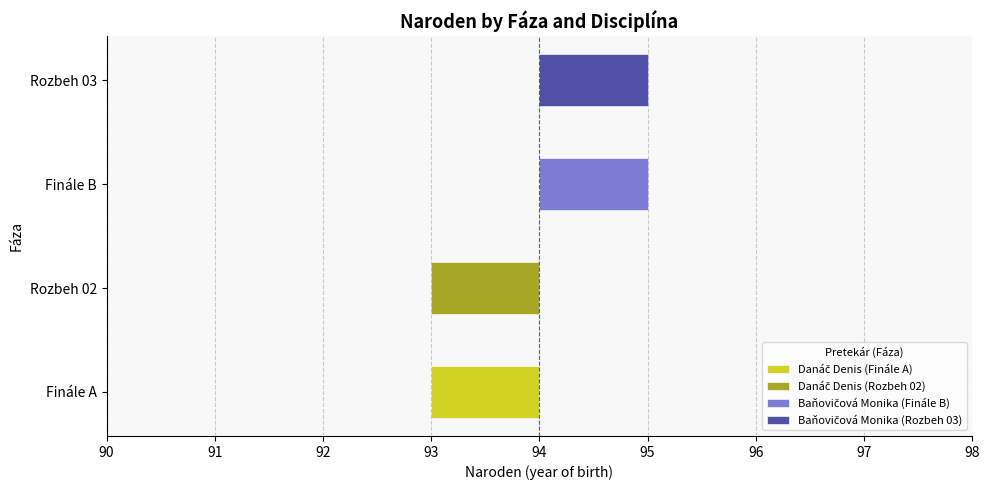

At how many categories does at least one series exceed 93?

2